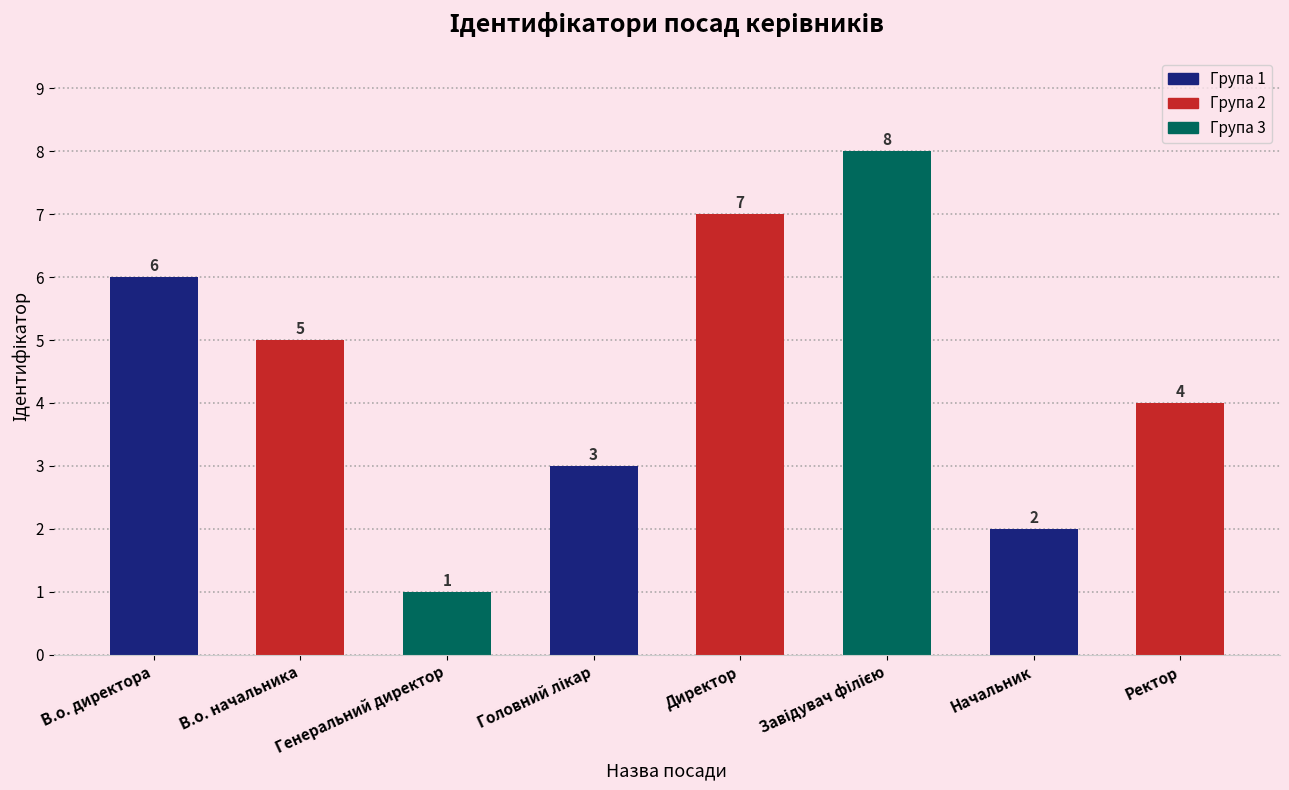

How many values are below 5?

4